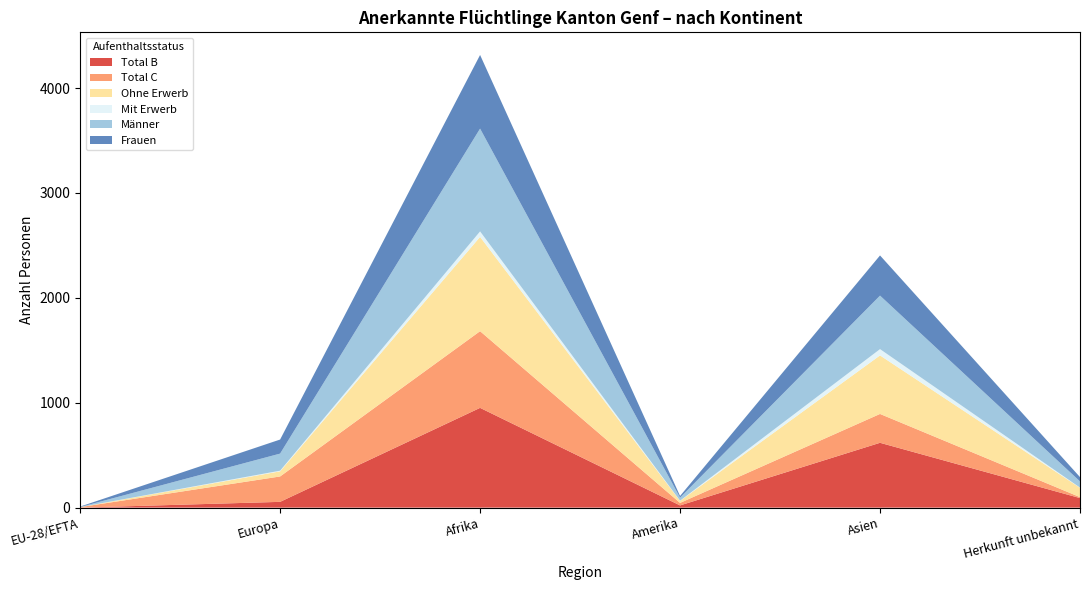

Reading left to right, what are all the values shown in this chart?

Total B: 0	55	951	21	618	91
Total C: 5	242	731	24	275	9
Ohne Erwerb: 0	49	899	19	558	89
Mit Erwerb: 0	6	52	2	60	2
Männer: 1	163	980	29	510	59
Frauen: 4	134	702	16	383	41